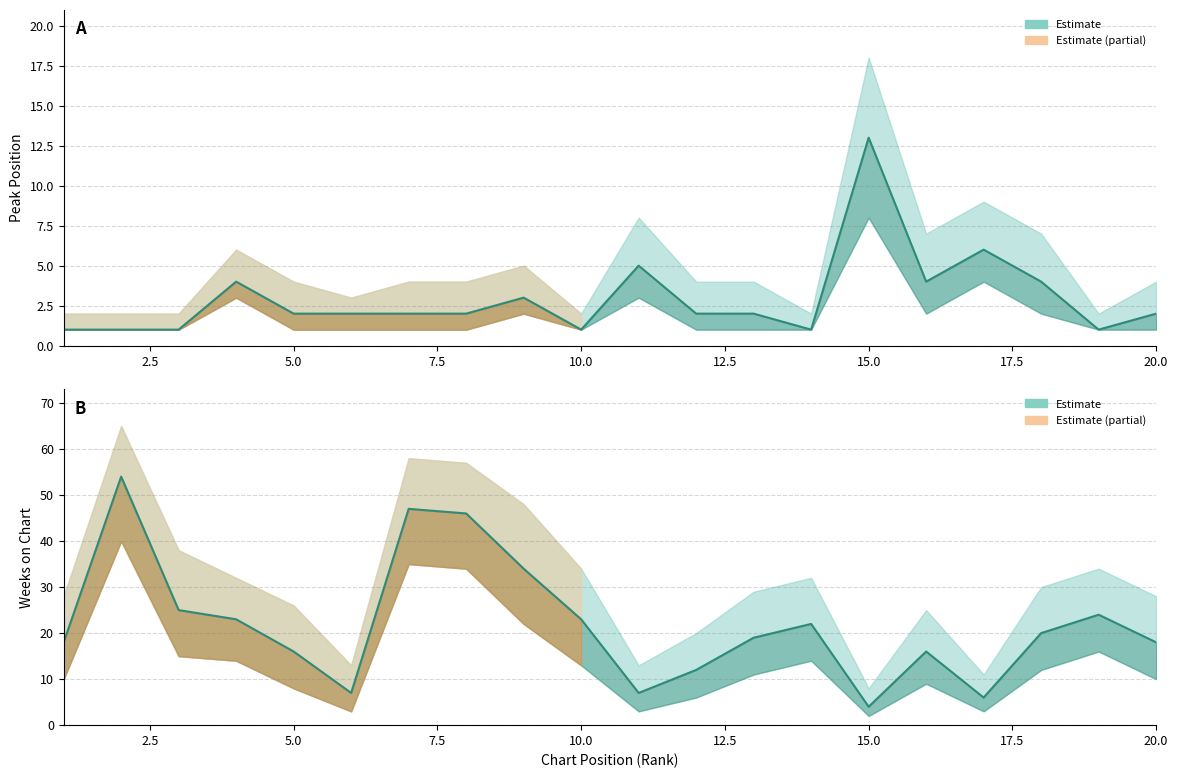

Is this an area chart (filled region under the line)?

No